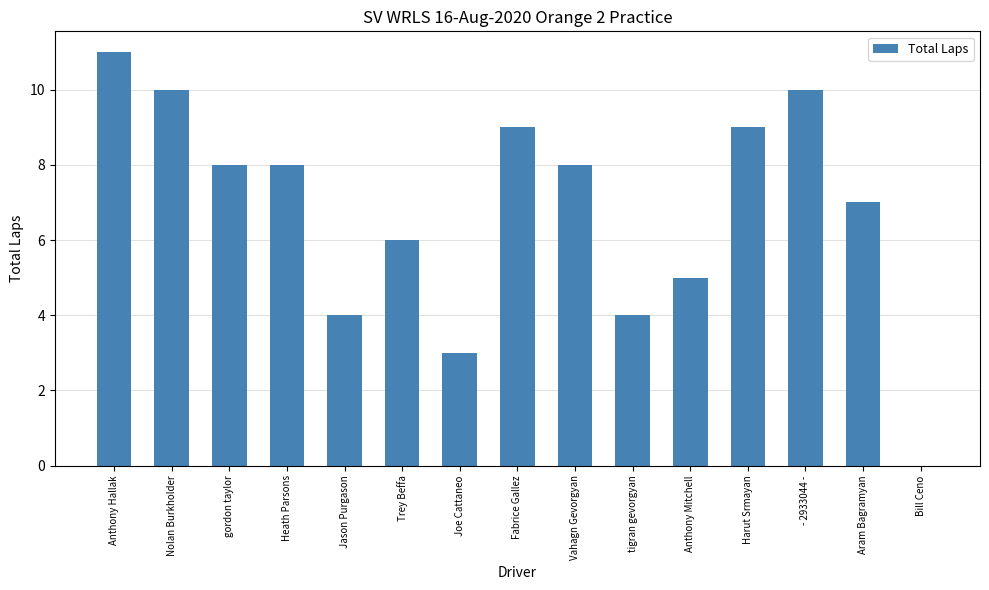

What is the greatest value displayed?

11